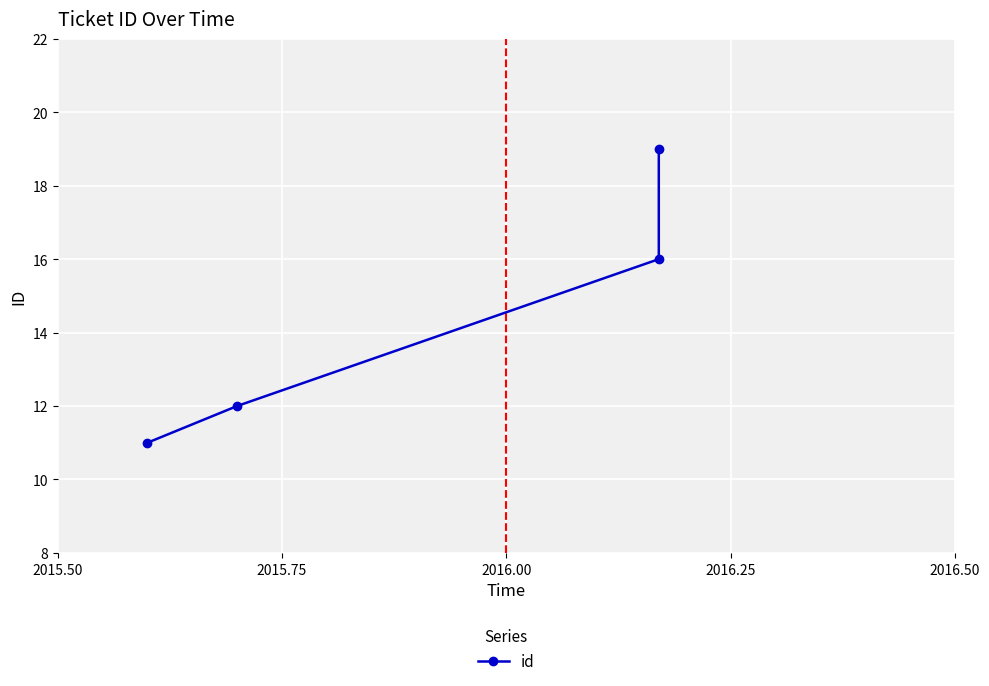

How many data points does each series have?

4